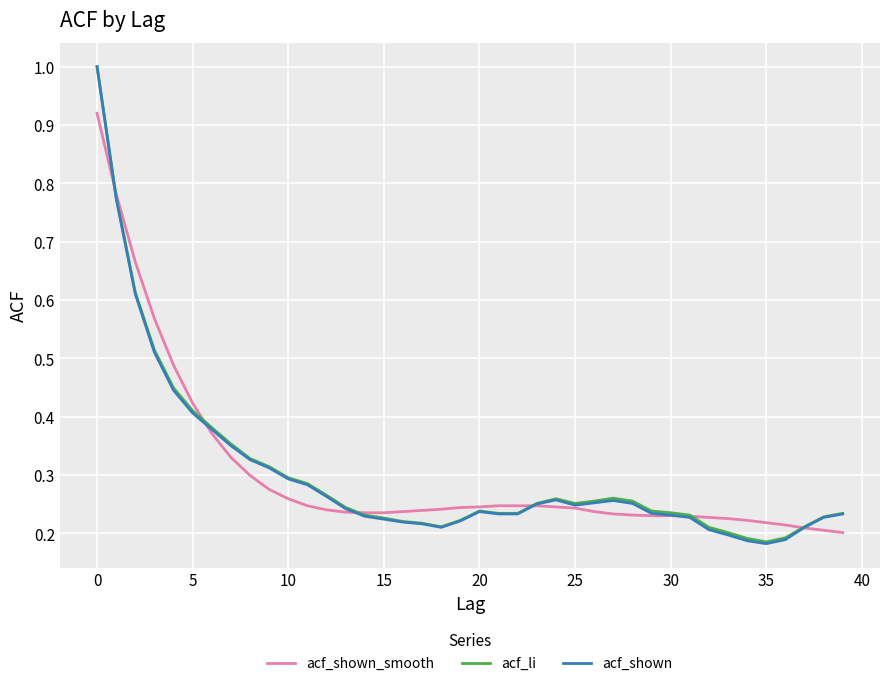

What is the greatest value displayed?

1.0